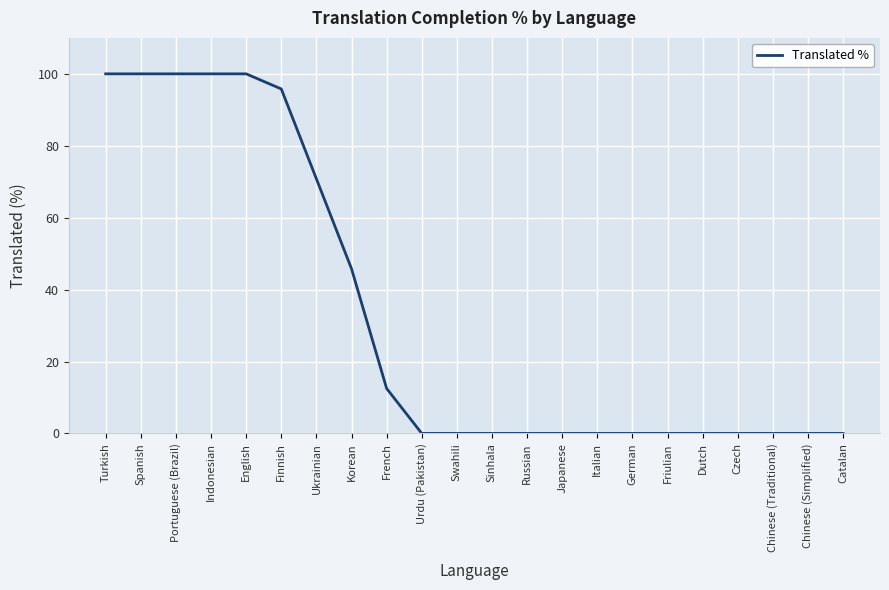

What is the sum of the values at Turkish and Czech?

100.0